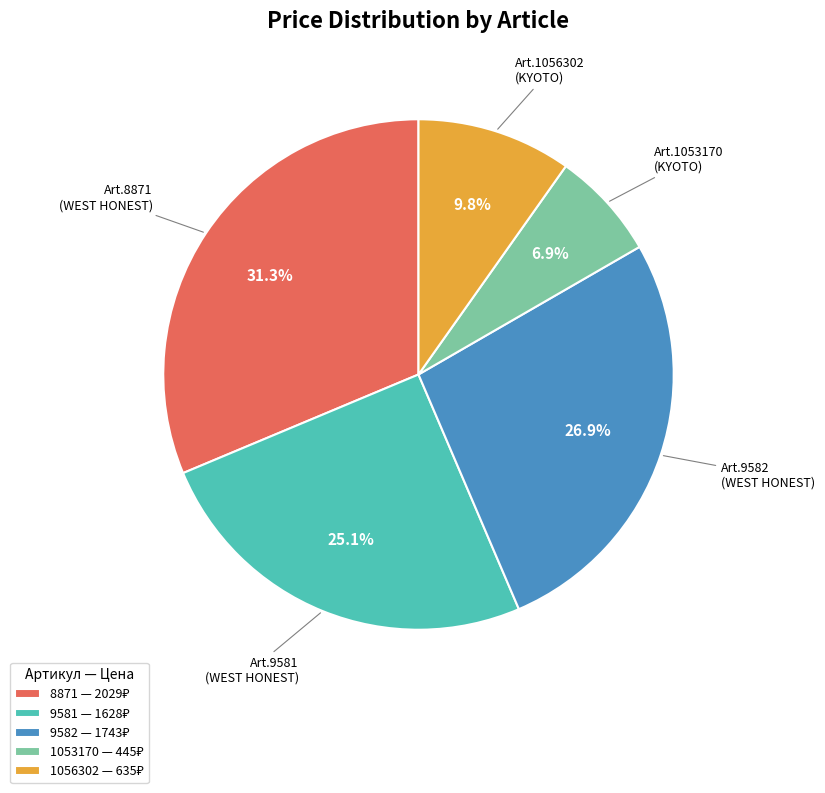

Which has a higher value, Art.8871 (WEST HONEST) or Art.1053170 (KYOTO)?

Art.8871 (WEST HONEST)